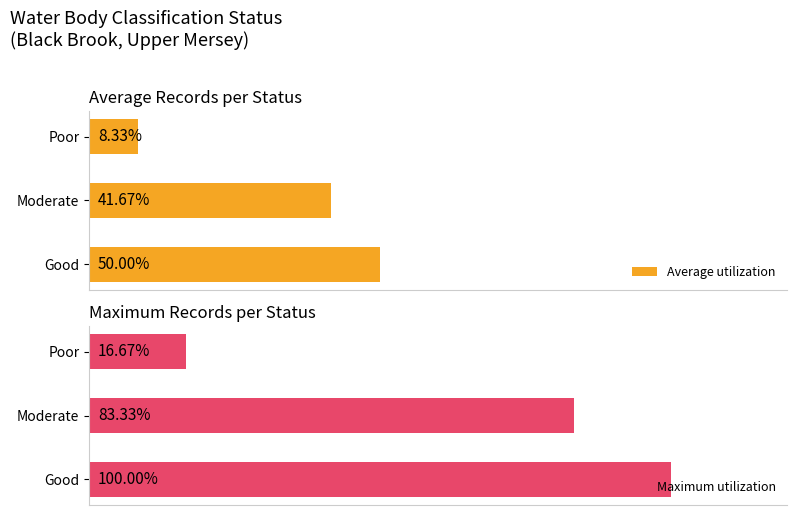

Reading left to right, what are all the values shown in this chart?

Average utilization: 50.0	41.7	8.3
Maximum utilization: 100.0	83.3	16.7